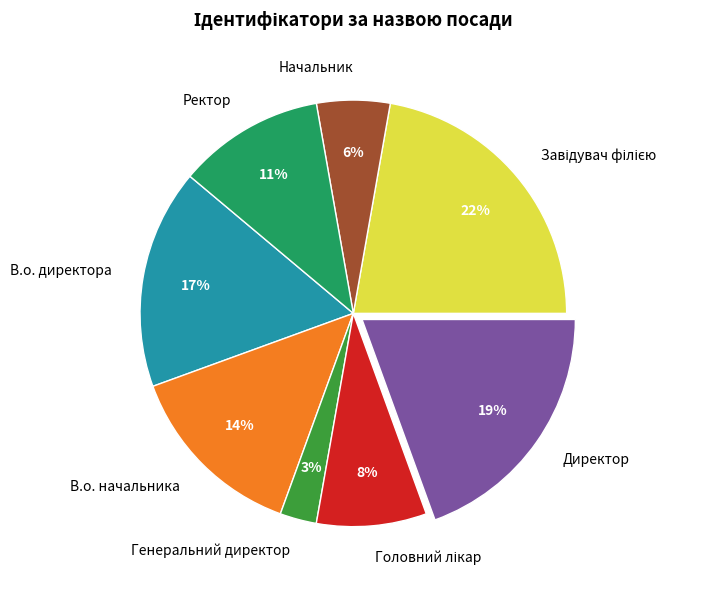

What percentage is the Начальник slice, to the nearest percent?

6%